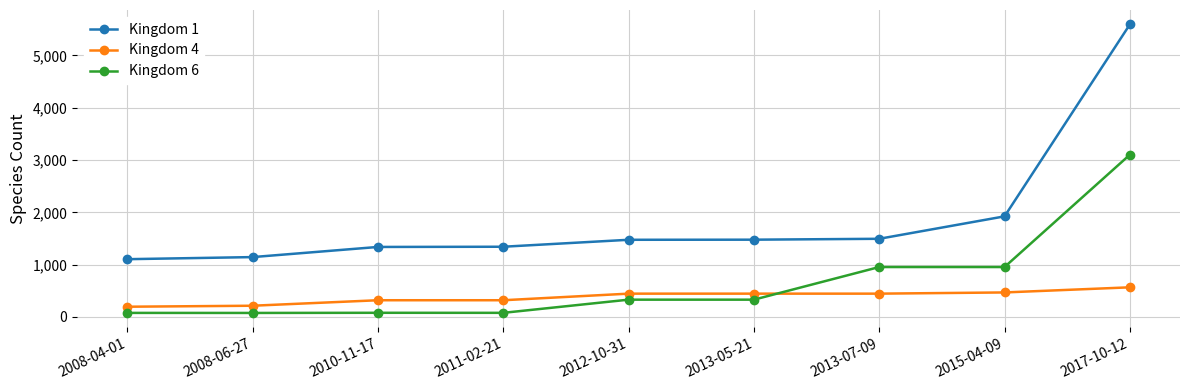

What position from the right is 2008-06-27?

8